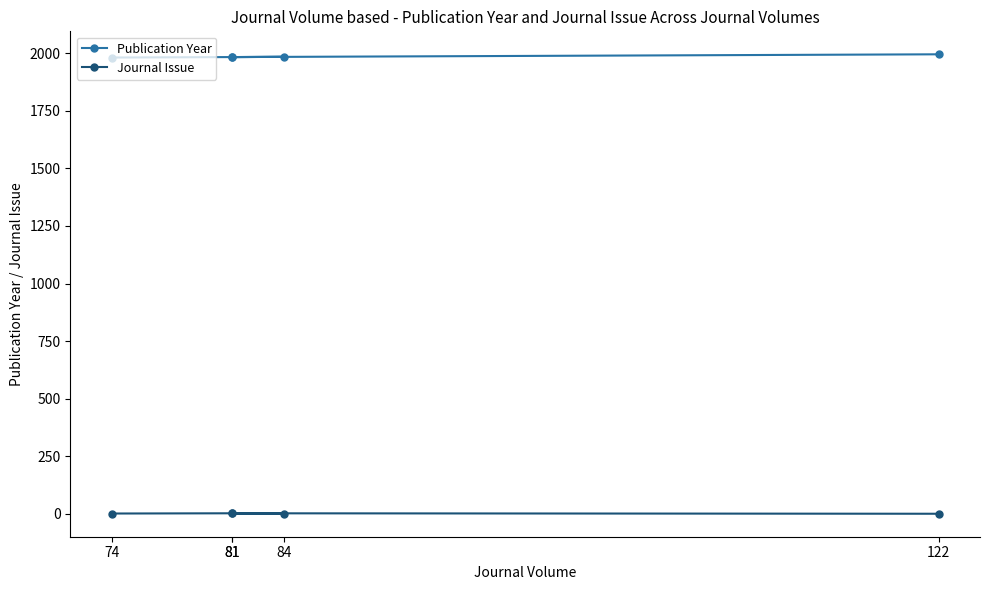

What are all the series names shown in the legend?

Publication Year, Journal Issue